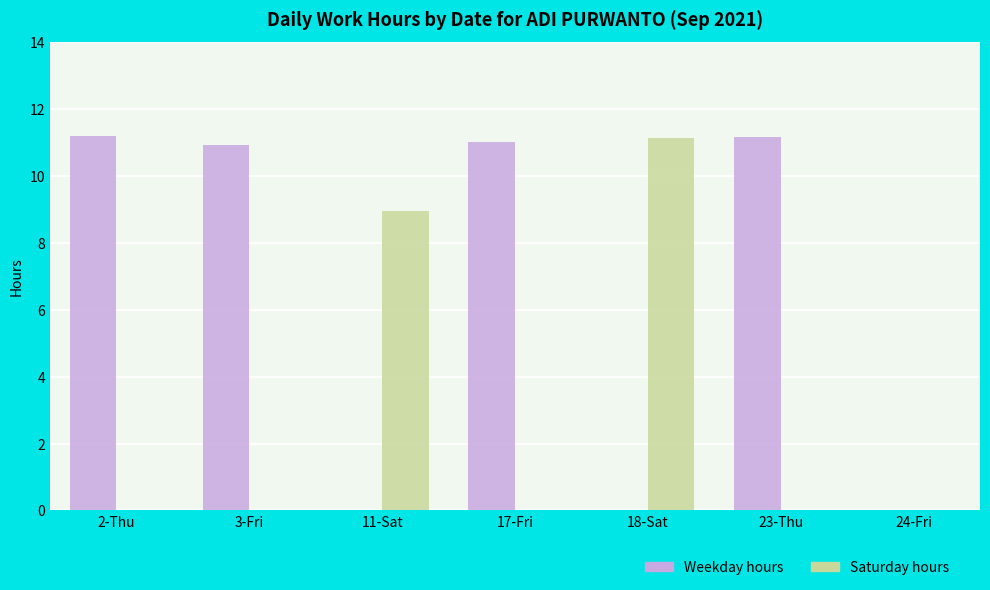

Reading right to left, extract all data points from this chart.

Weekday hours: 0.0	11.2	0.0	11.0	0.0	10.9	11.2
Saturday hours: 0.0	0.0	11.1	0.0	8.9	0.0	0.0